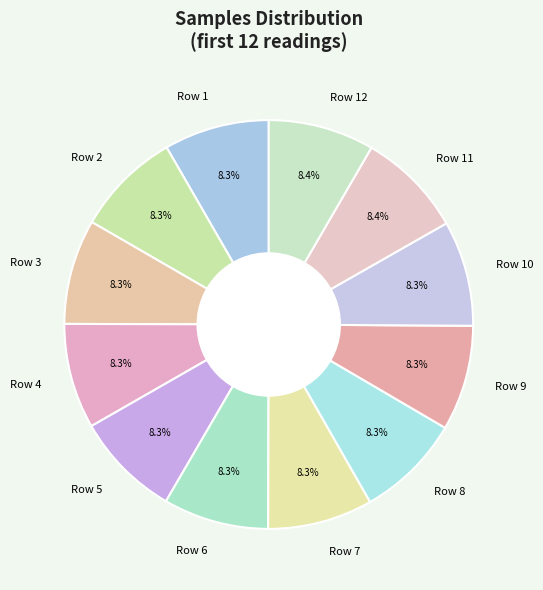

How many segments does this pie chart have?

12